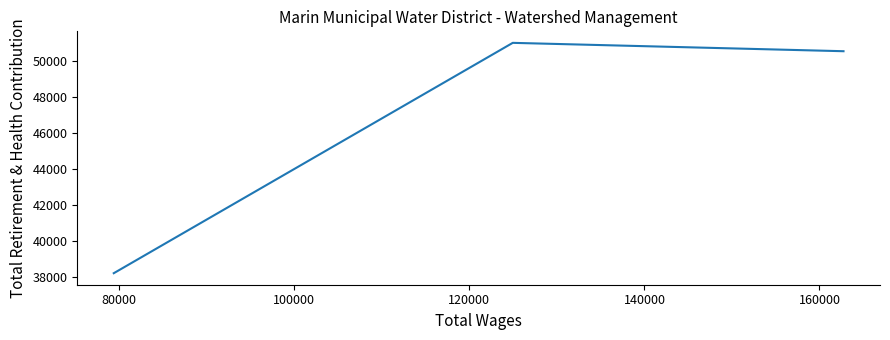

What is the minimum value shown in the chart?

38205